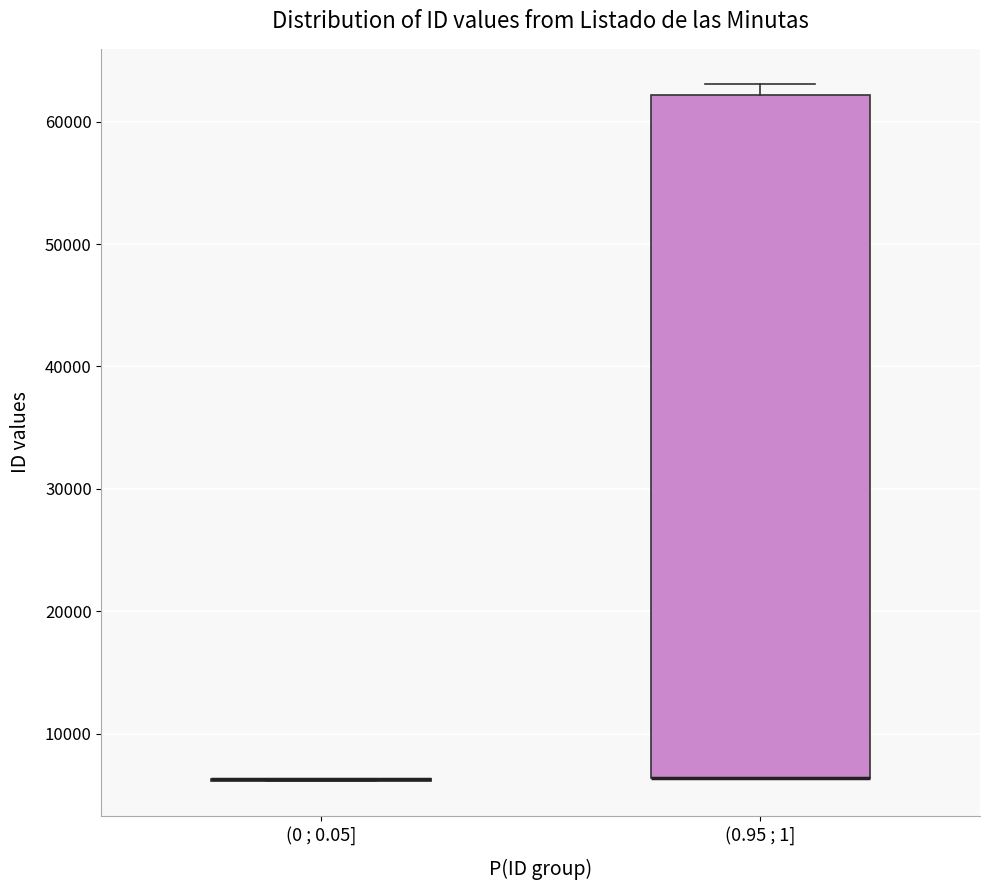

Reading left to right, read every box against the y-axis: the position of its median line, the range the box covers, and the ends of its whiskers. The values are not printed on the chart, so give them approximately, as read against the axis.

(0 ; 0.05]: box collapsed to a line at 6000, whiskers 6000 to 6000
(0.95 ; 1]: median 6000 (drawn on the box's lower edge), box 6000 to 62000, whiskers 6000 to 63000